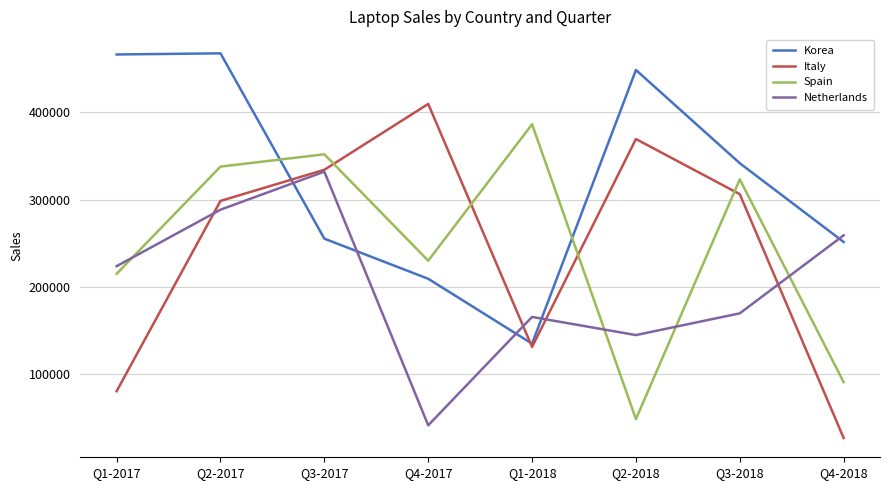

How many distinct data groups are displayed?

4